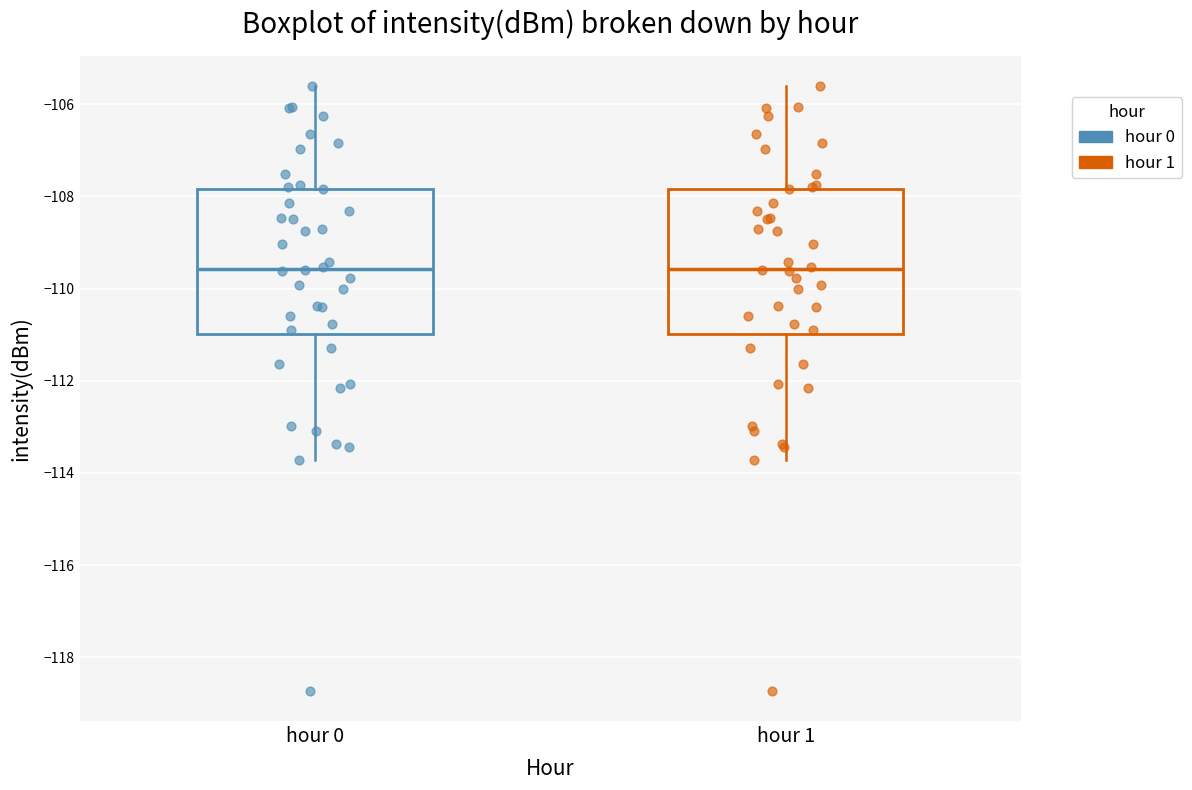

Reading left to right, transcribe this box plot: for each box, give where its median line is, the range the box spans, and where its two whiskers end, as read against the y-axis. The values are not printed on the chart, so give them approximately, as read against the axis.

hour 0: median -109.6, box -111.0 to -107.8, whiskers -113.8 to -105.6
hour 1: median -109.6, box -111.0 to -107.8, whiskers -113.8 to -105.6